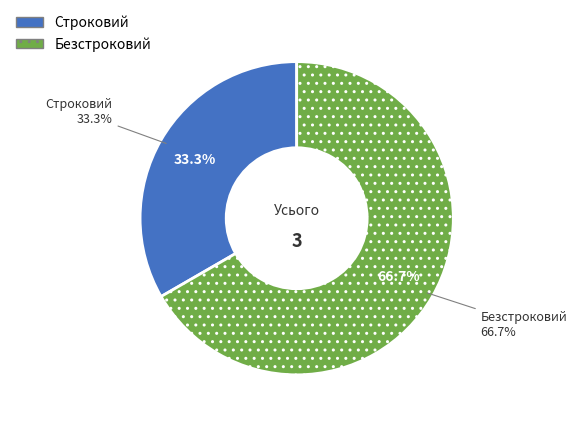

To the nearest percent, what is the difference between the Безстроковий and Строковий slice percentages?

33%